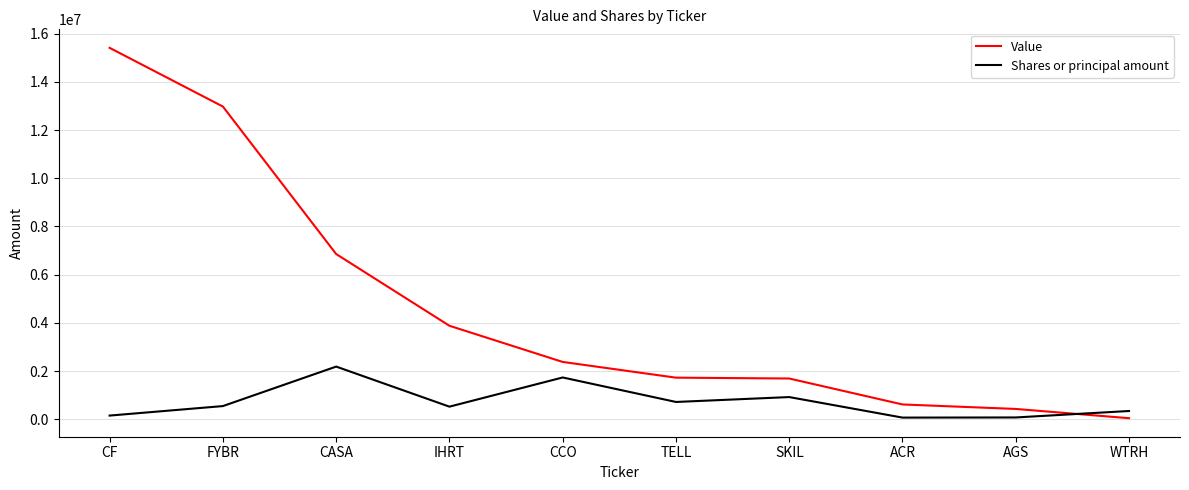

Rank the series by their maximum value, from highest to lowest.

Value, Shares or principal amount